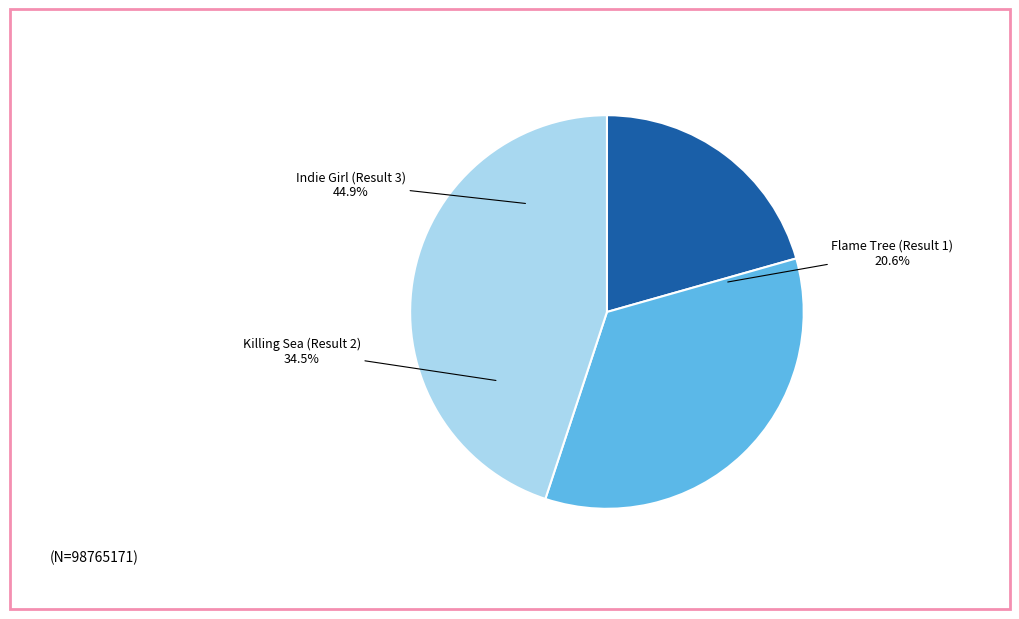

What is the change in value from Flame Tree (Result 1) to Indie Girl (Result 3)?

+24022922